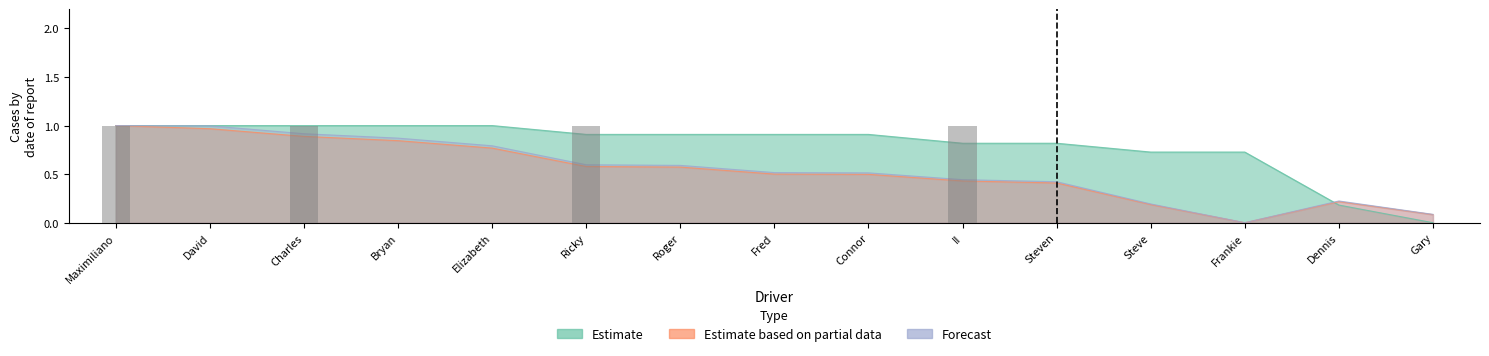

Reading left to right, transcribe all the data shown in this chart.

Estimate: 1.0	1.0	1.0	1.0	1.0	0.9	0.9	0.9	0.9	0.8	0.8	0.7	0.7	0.2	0.0
Estimate based on partial data: 1.0	1.0	0.9	0.8	0.8	0.6	0.6	0.5	0.5	0.4	0.4	0.2	0.0	0.2	0.1
Forecast: 1.0	1.0	0.9	0.9	0.8	0.6	0.6	0.5	0.5	0.4	0.4	0.2	0.0	0.2	0.1